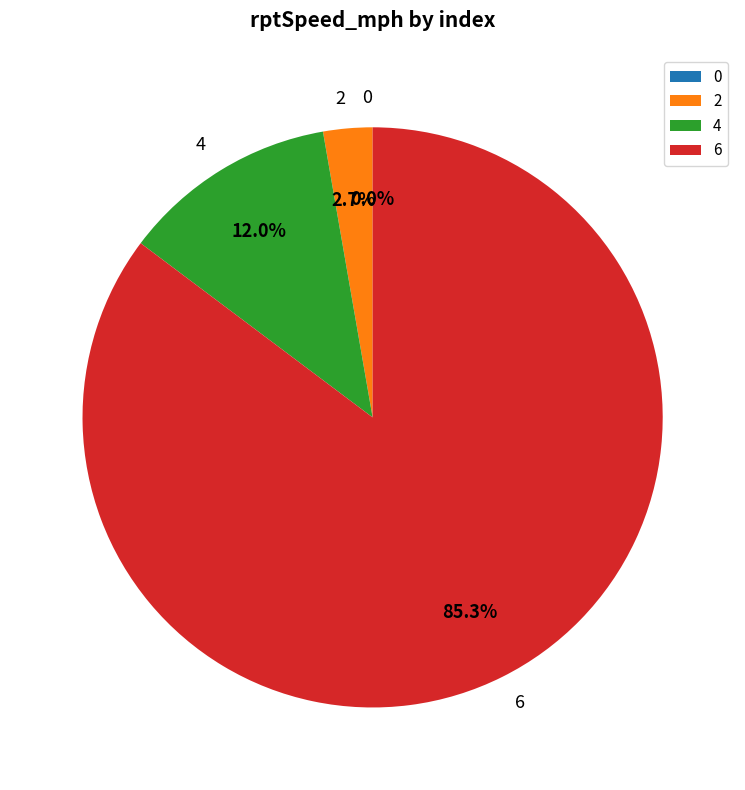

Combined, what portion of the pie is 6 and 0?

85.3%